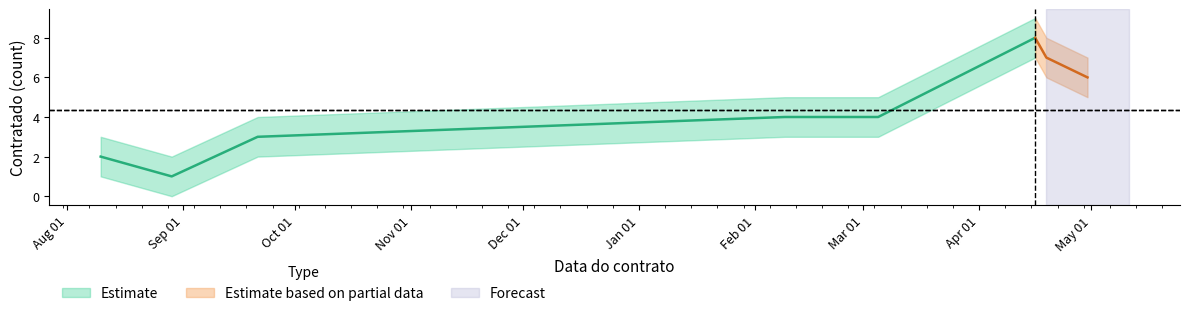

True or false: Contratado_upper and Contratado intersect in this chart.

False